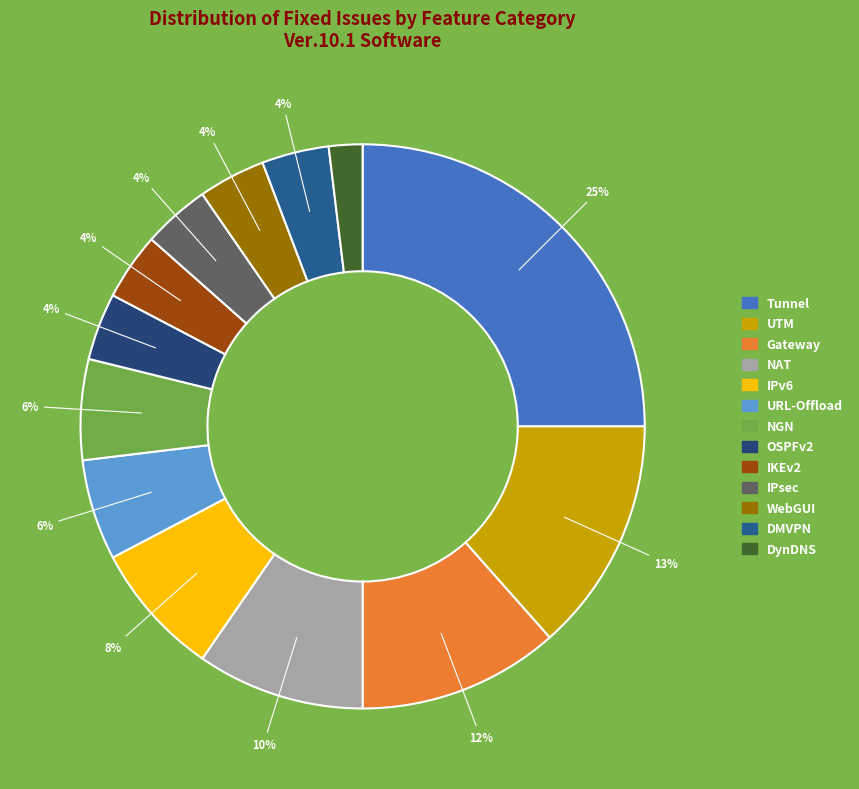

How many slices are in this pie chart?

13